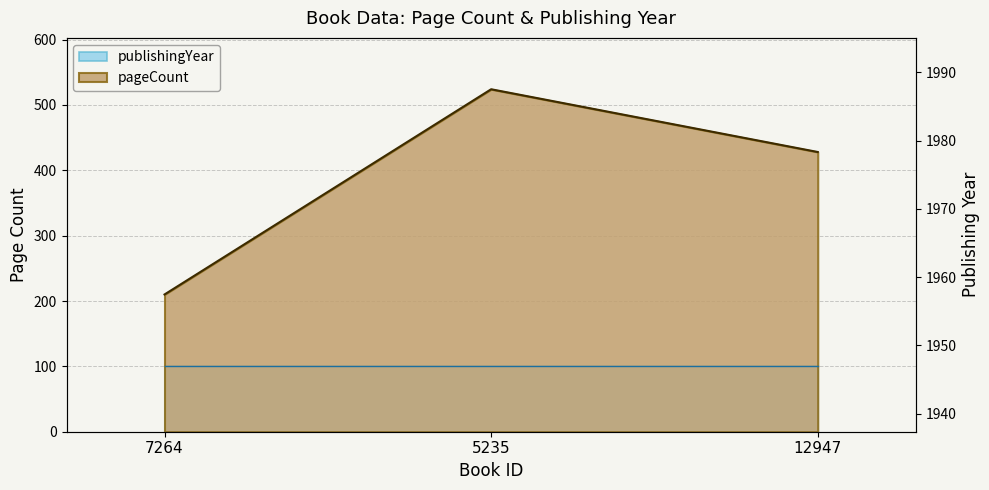

How many data points are above 428?

1